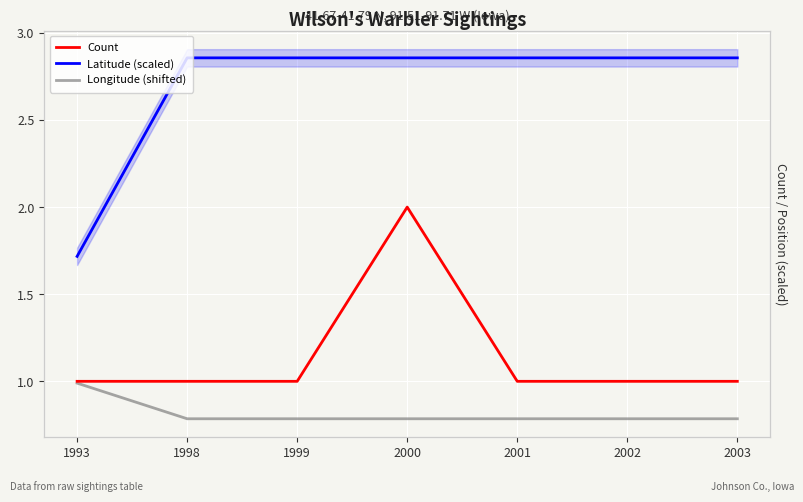

Reading left to right, what are all the values shown in this chart?

Count: 1993=1.0	1998=1.0	1999=1.0	2000=2.0	2001=1.0	2002=1.0	2003=1.0
Latitude (scaled): 1993=1.7	1998=2.9	1999=2.9	2000=2.9	2001=2.9	2002=2.9	2003=2.9
Longitude (shifted): 1993=1.0	1998=0.8	1999=0.8	2000=0.8	2001=0.8	2002=0.8	2003=0.8